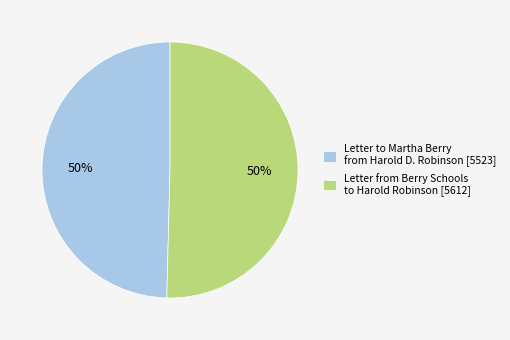

The Letter to Martha Berry from Harold D. Robinson [5523] slice represents 50% of the pie. True or false?

True